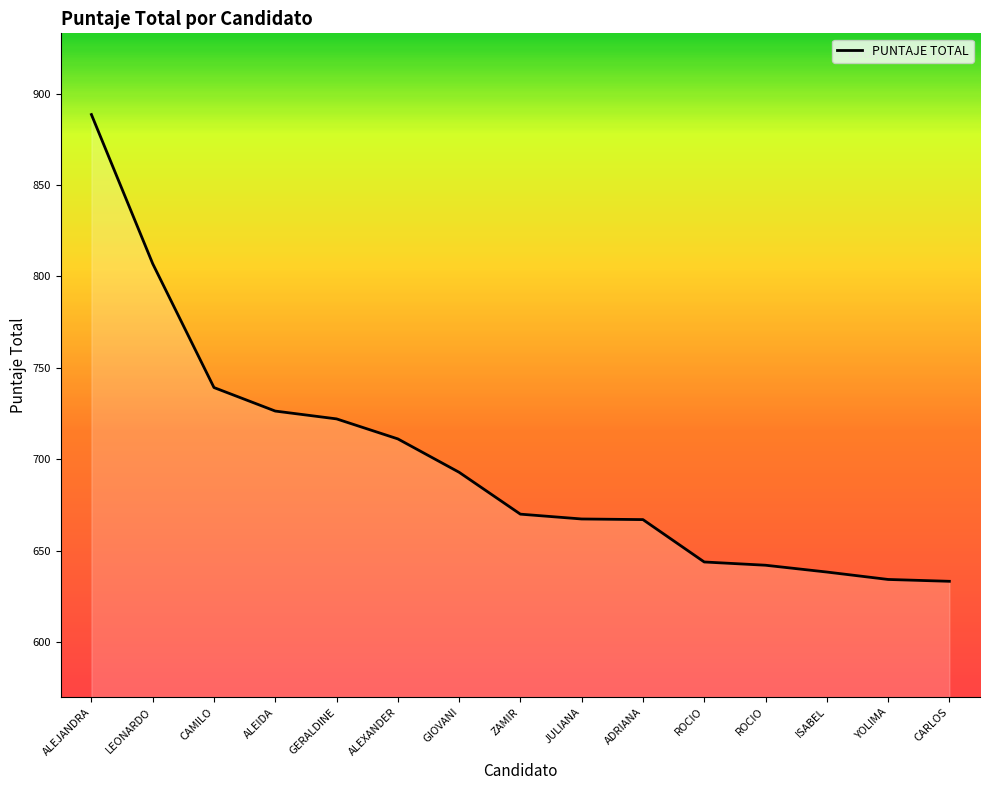

What is the difference between the maximum and minimum values?

255.3